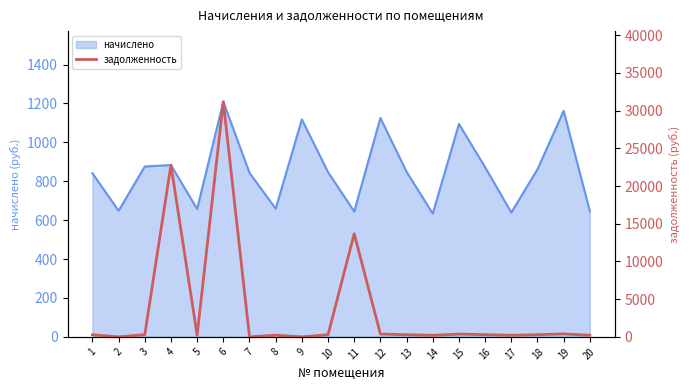

What is the maximum value for начислено?

1209.2